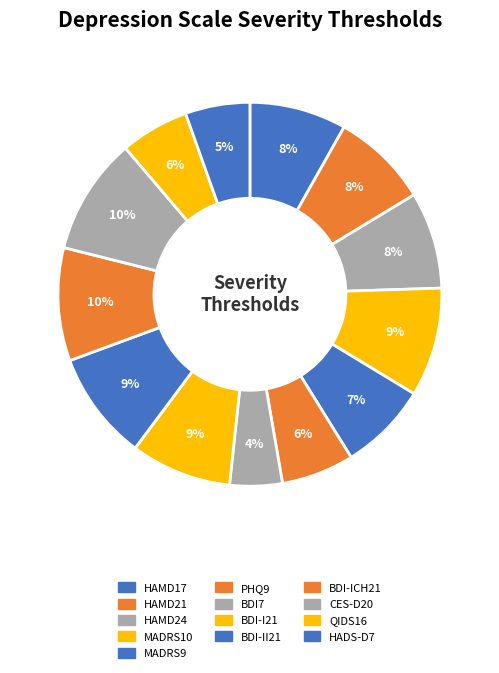

How many slices are in this pie chart?

13